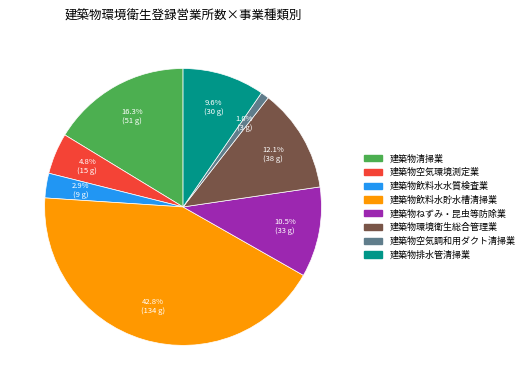

What percentage do 建築物飲料水水質検査業 and 建築物空気環境測定業 together represent?

7.7%